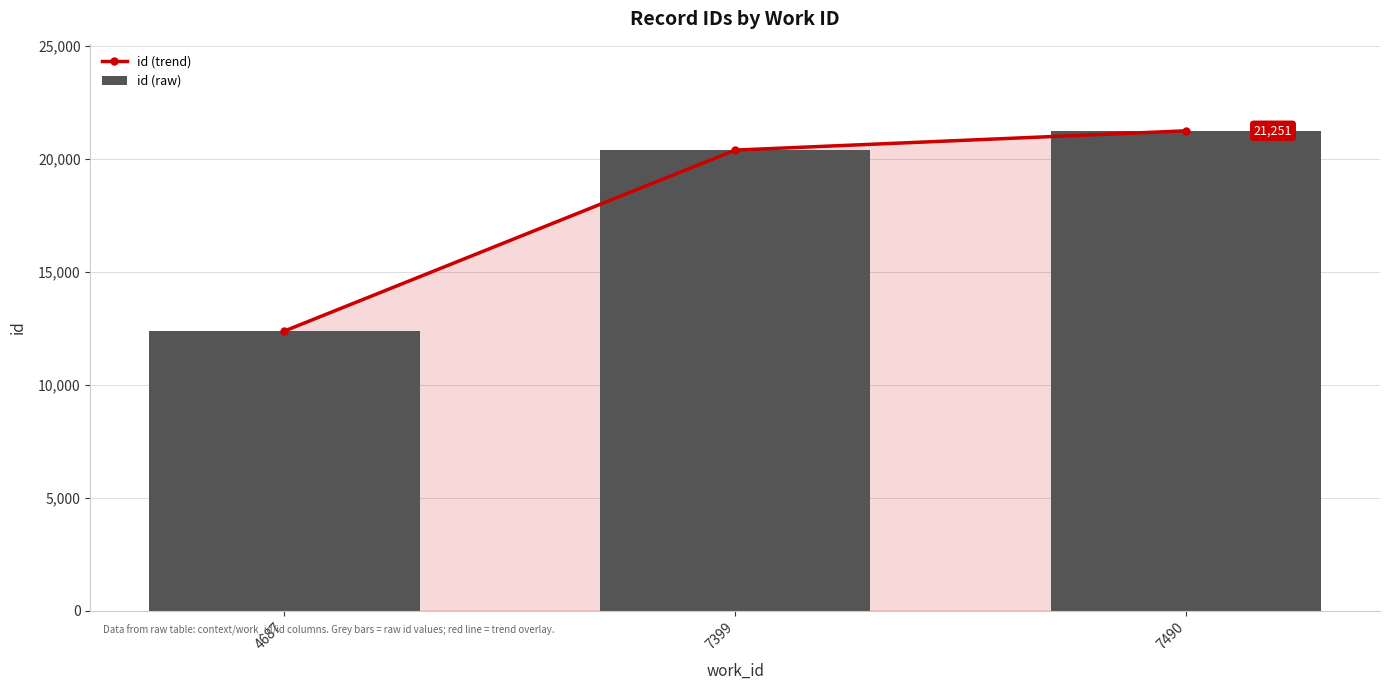

Reading left to right, what are all the values shown in this chart?

id (trend): 4687=12380	7399=20396	7490=21251
id (raw): 4687=12380	7399=20396	7490=21251